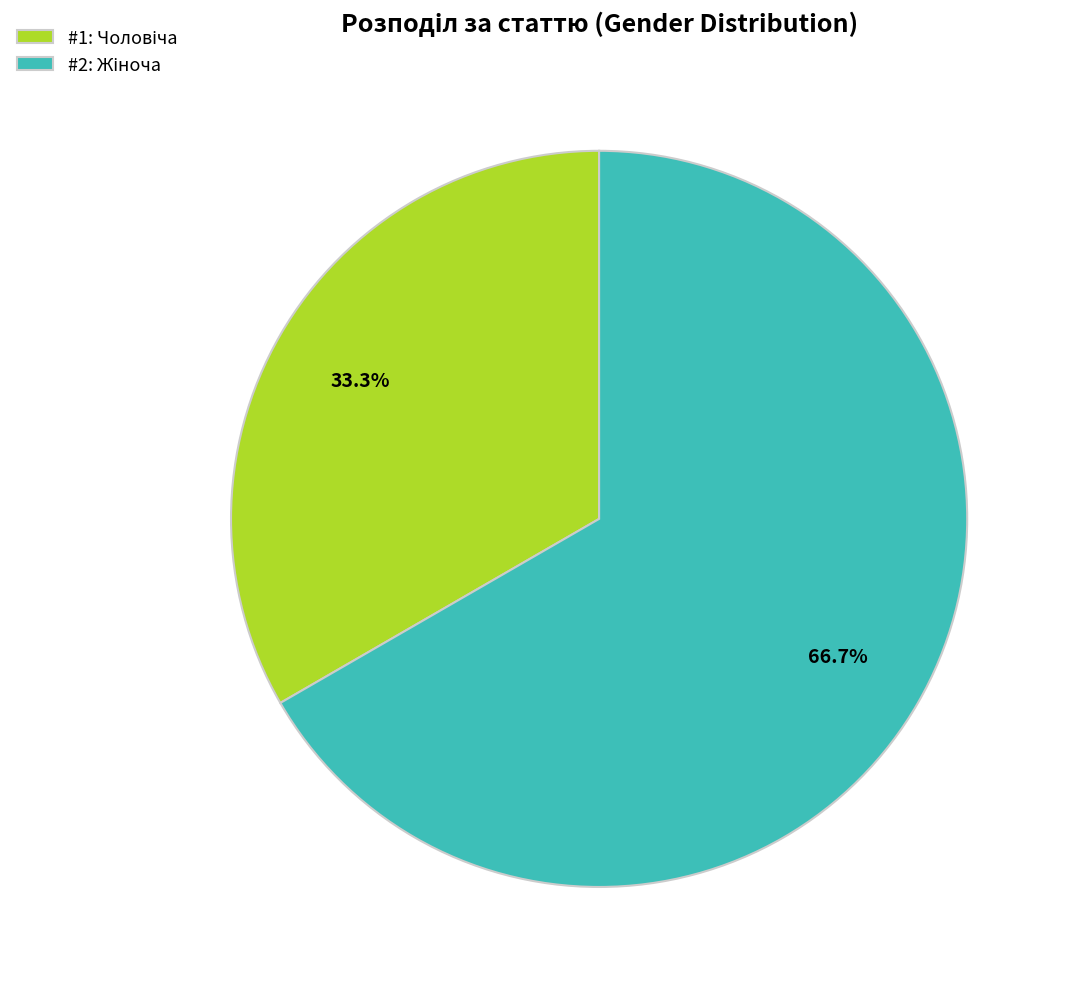

Does any single category account for the majority?

Yes